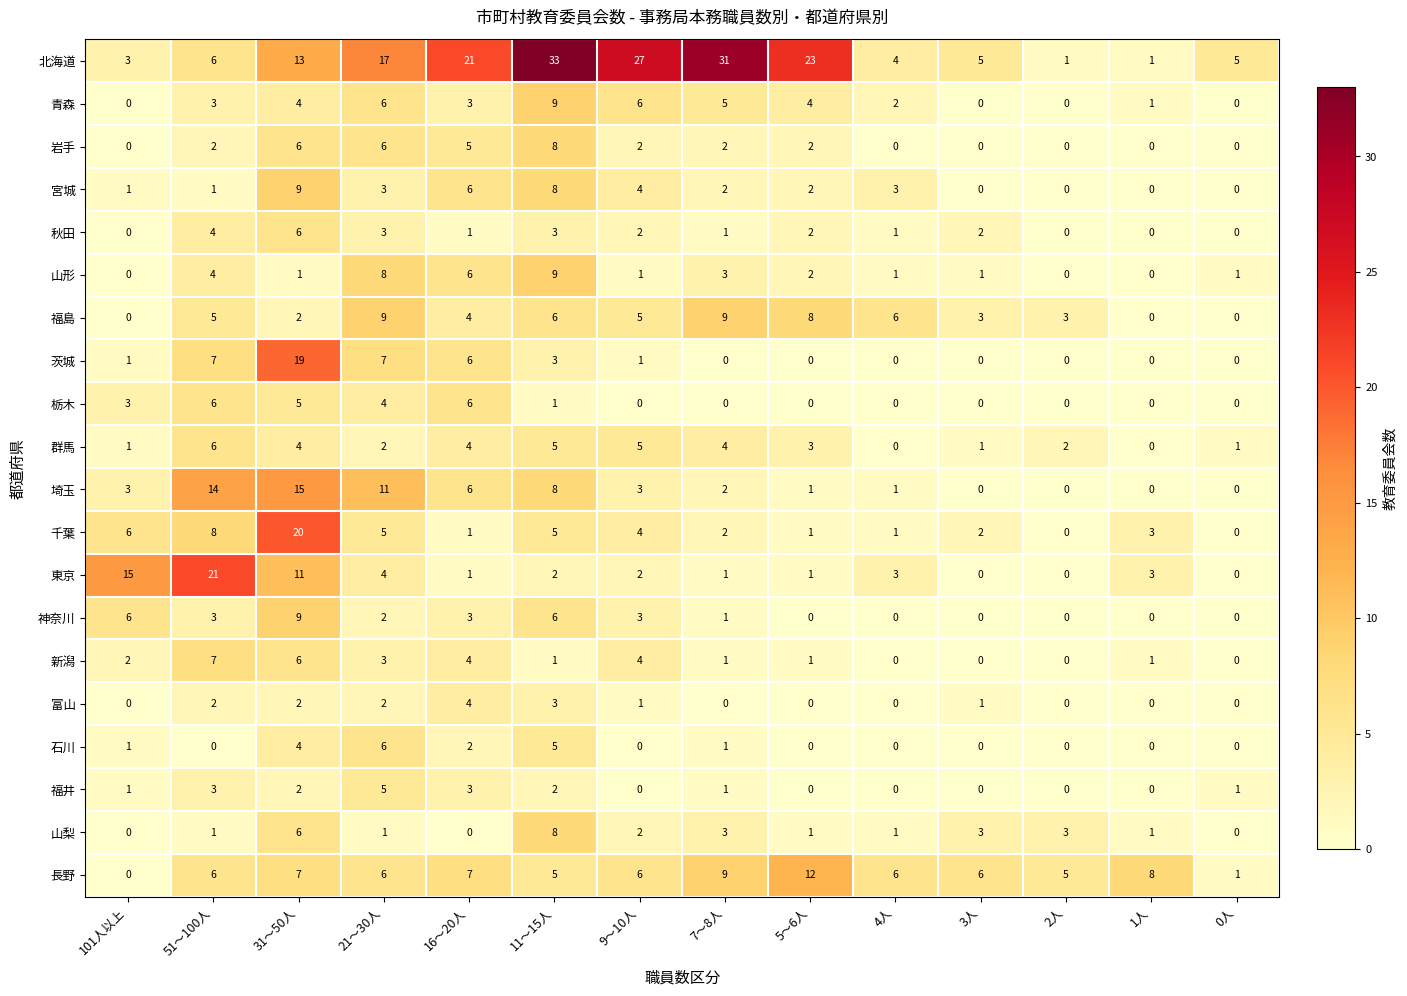

What is the maximum value shown in the chart?

33